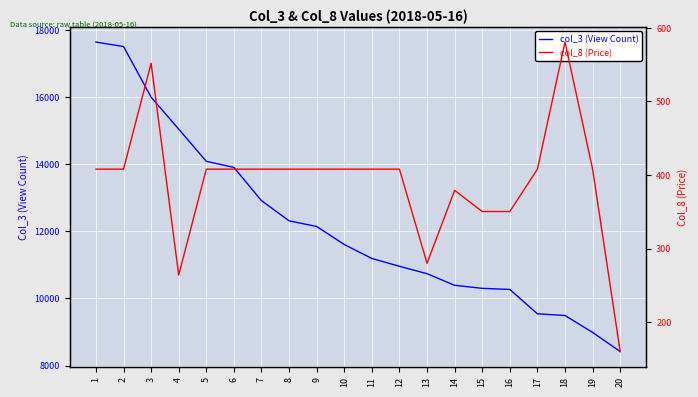

Rank the series by their average value, from highest to lowest.

col_3 (View Count), col_8 (Price)